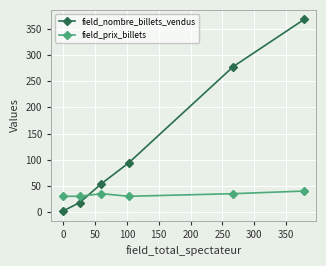

True or false: field_nombre_billets_vendus has more than 1 points higher than both neighbors.

False